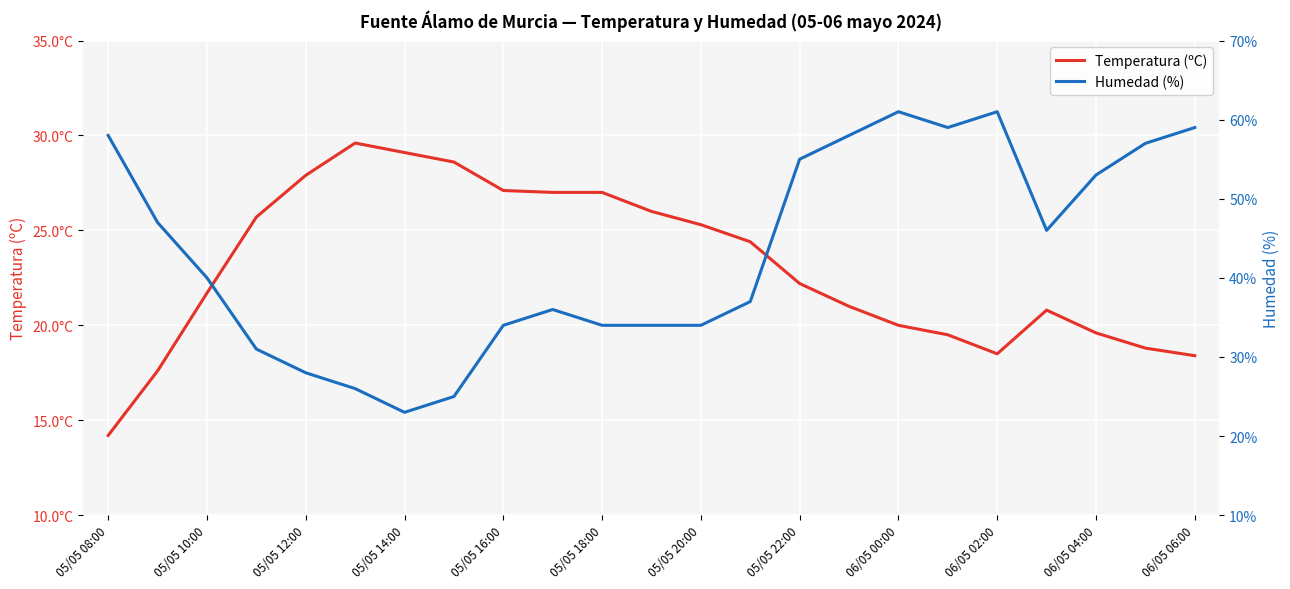

Reading right to left, transcribe all the data shown in this chart.

Temperatura (ºC): 18.4	18.8	19.6	20.8	18.5	19.5	20.0	21.0	22.2	24.4	25.3	26.0	27.0	27.0	27.1	28.6	29.1	29.6	27.9	25.7	21.7	17.6	14.2
Humedad (%): 59.0	57.0	53.0	46.0	61.0	59.0	61.0	58.0	55.0	37.0	34.0	34.0	34.0	36.0	34.0	25.0	23.0	26.0	28.0	31.0	40.0	47.0	58.0